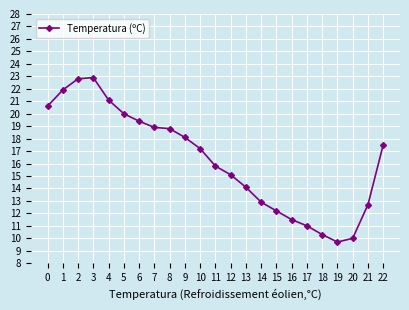

Reading right to left, extract all data points from this chart.

17.5	12.7	10.0	9.7	10.3	11.0	11.5	12.2	12.9	14.1	15.1	15.8	17.2	18.1	18.8	18.9	19.4	20.0	21.1	22.9	22.8	21.9	20.6